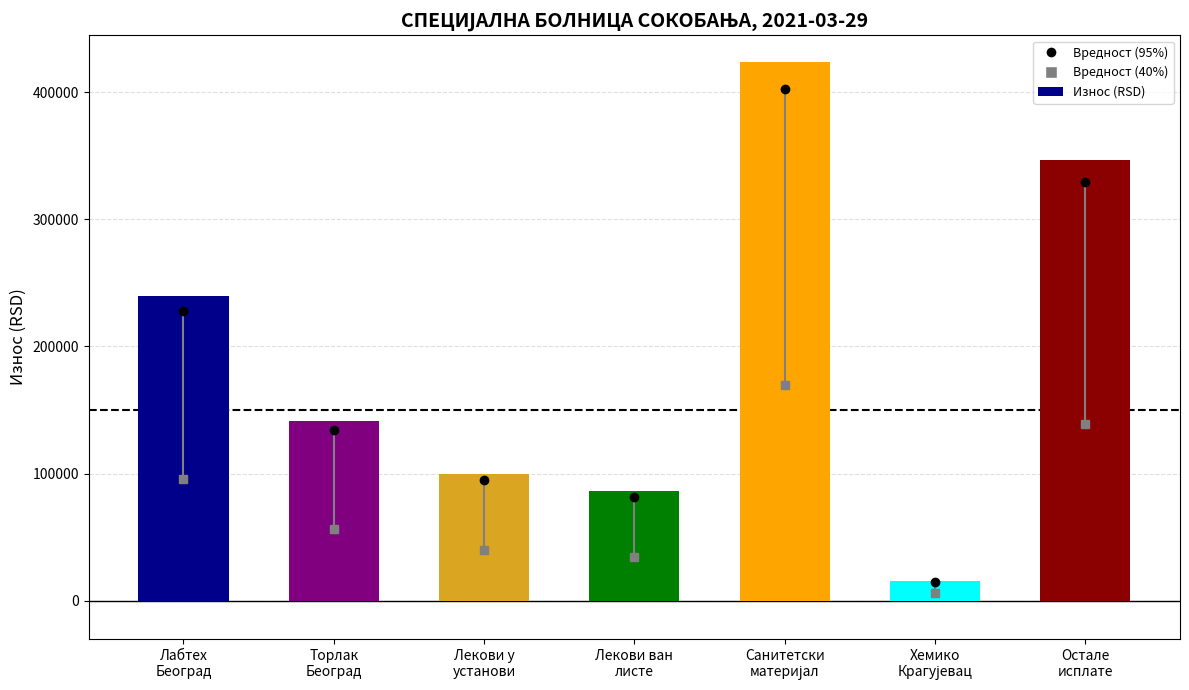

What is the difference between the values at Лекови у
установи and Лабтех
Београд?

140071.6